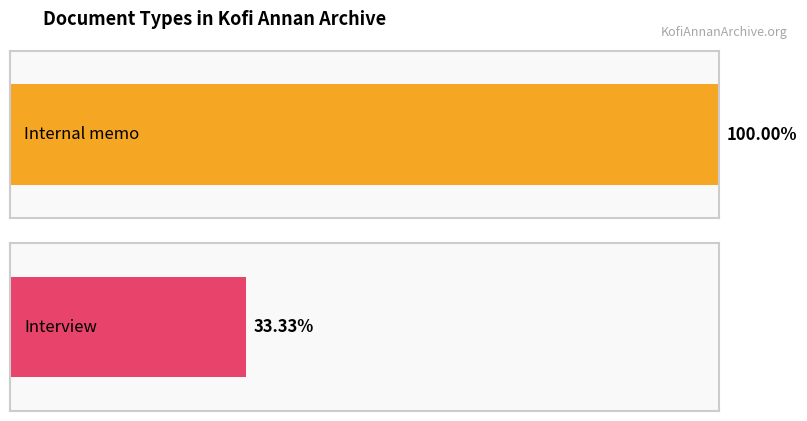

The chart shows a value of 10517 at Interview. True or false?

False